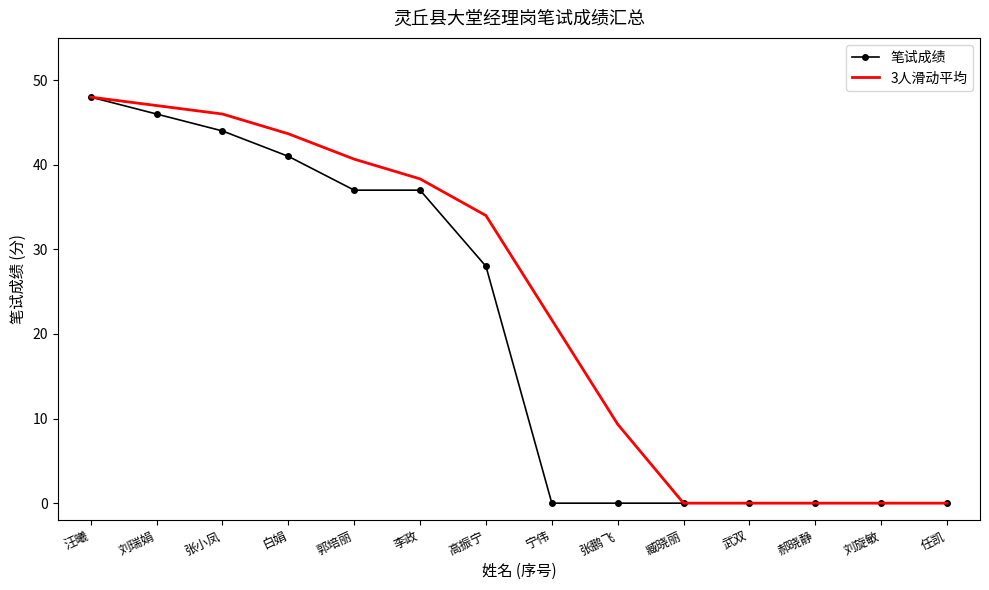

What position from the right is 郝晓静?

3